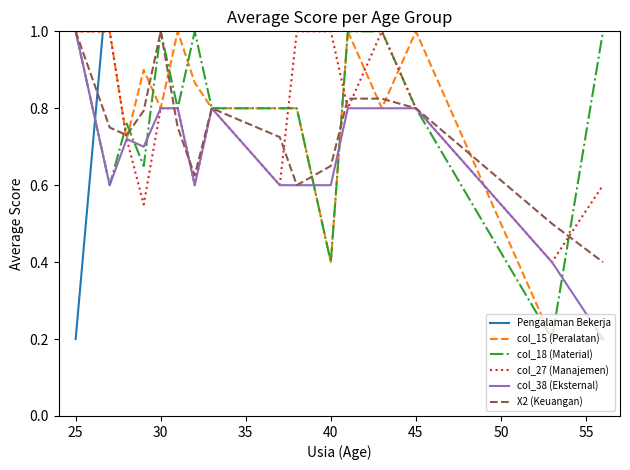

How many col_27 (Manajemen) values are between 0 and 1?

16